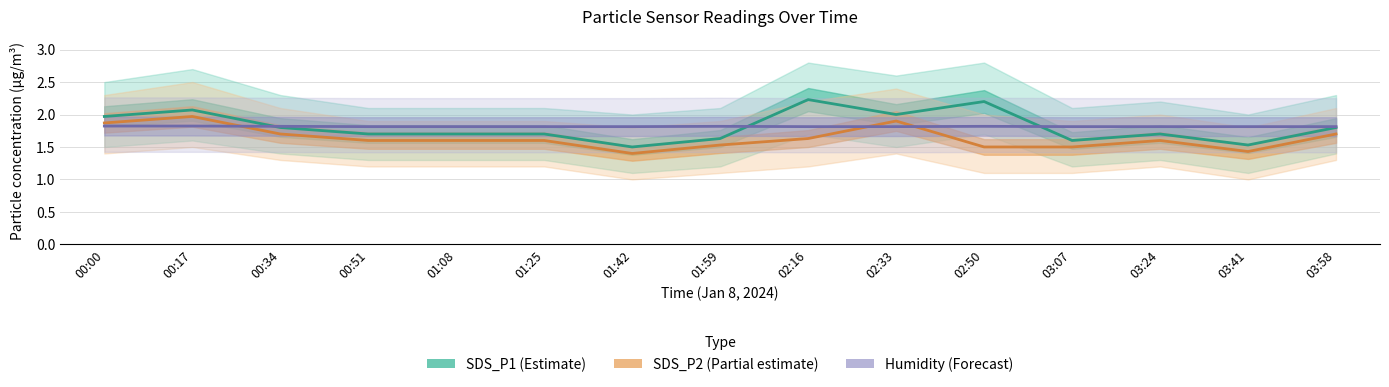

True or false: Humidity (Forecast) and SDS_P2 (Partial estimate) cross at least once.

True